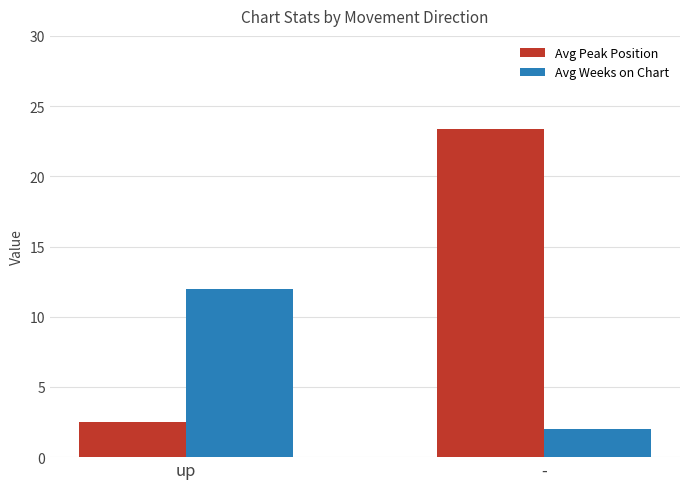

List the series in order of their peak value, lowest first.

Avg Weeks on Chart, Avg Peak Position